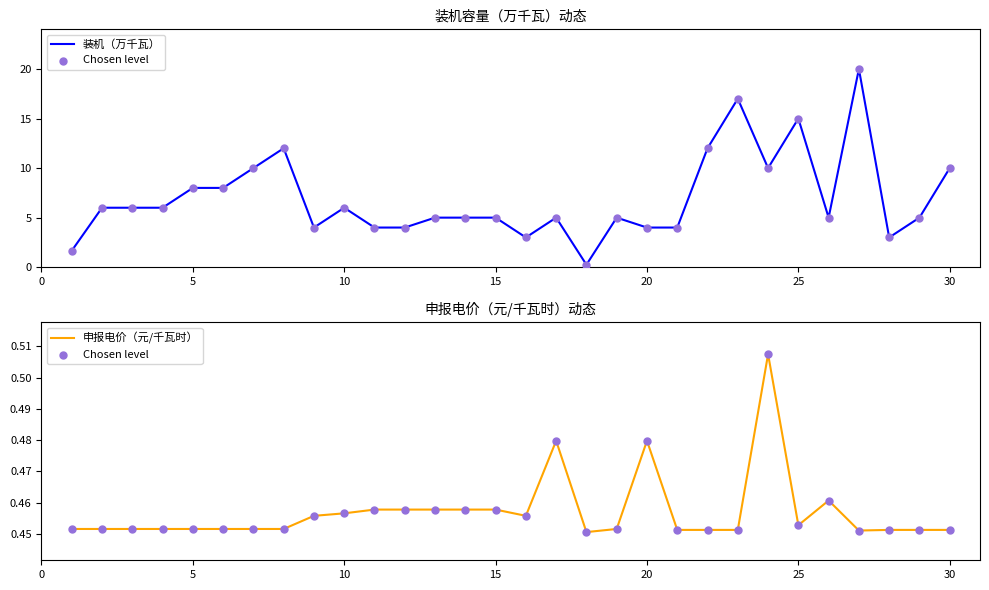

Which series has the widest spread of Y values?

装机（万千瓦）